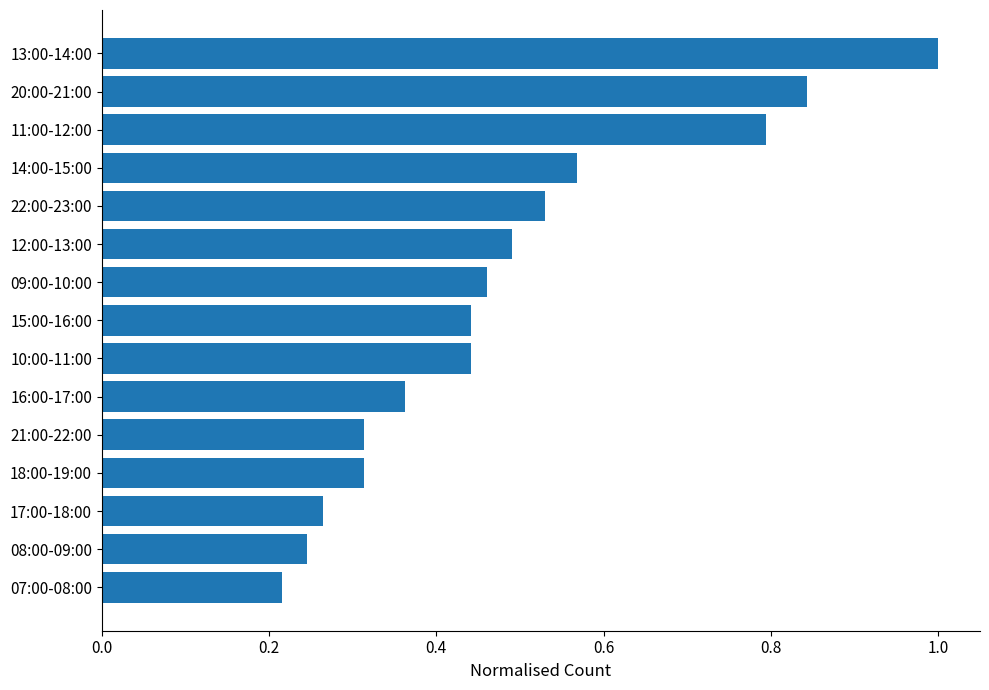

Where is the data nearest to the value 0?

07:00-08:00